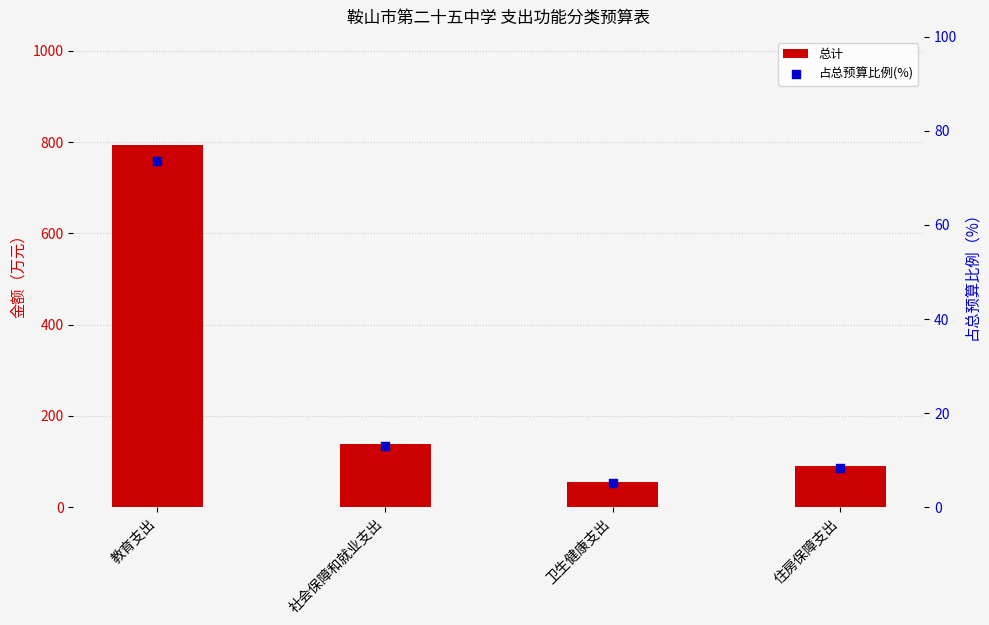

Is the value of 占总预算比例(%) at 卫生健康支出 greater than the value of 总计 at 住房保障支出?

No